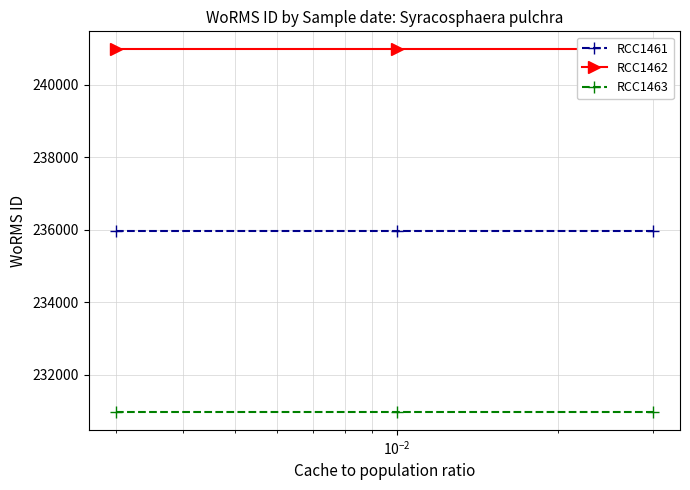

What are all the series names shown in the legend?

RCC1461, RCC1462, RCC1463